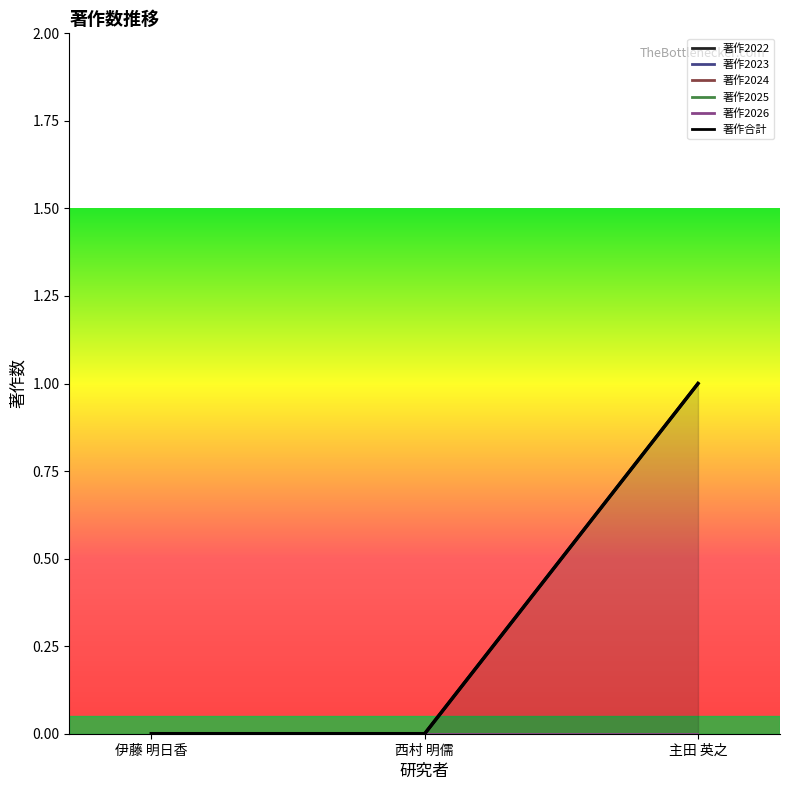

How many distinct data groups are displayed?

1